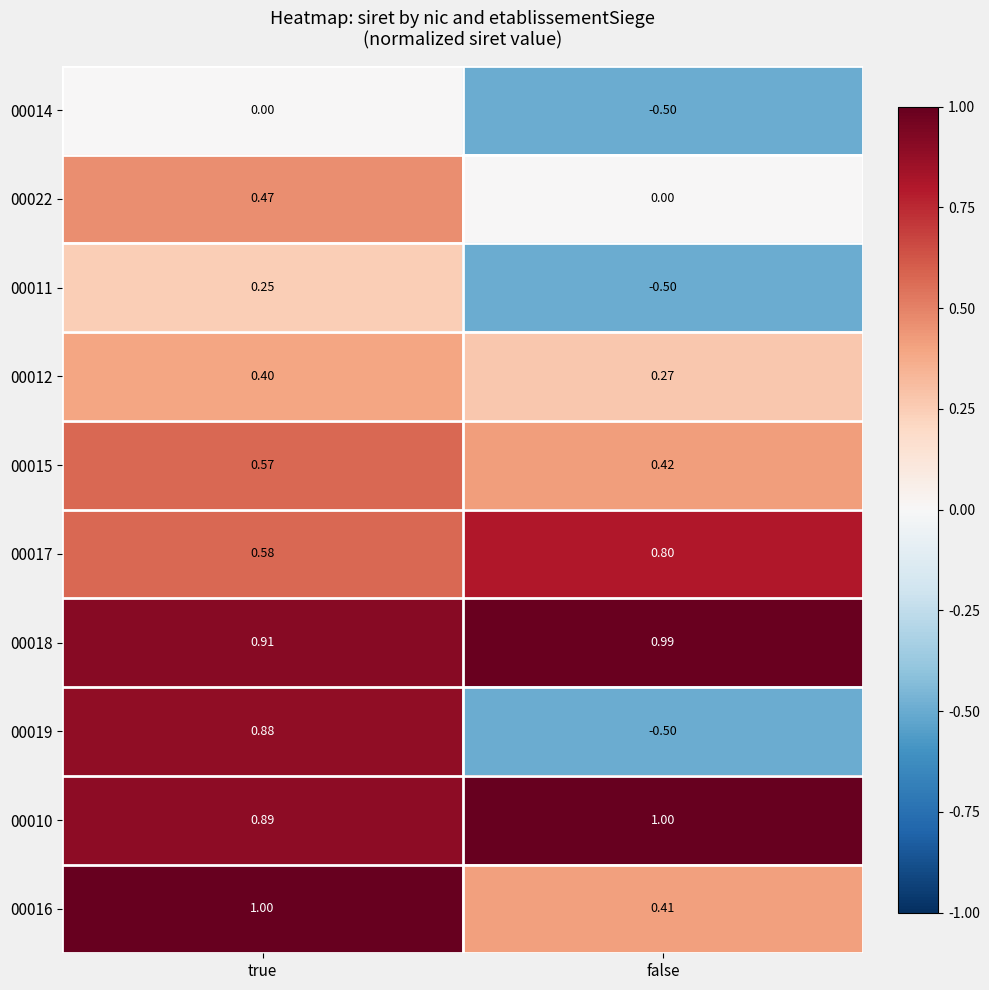

Rank the categories by 00022 value from highest to lowest.

true, false